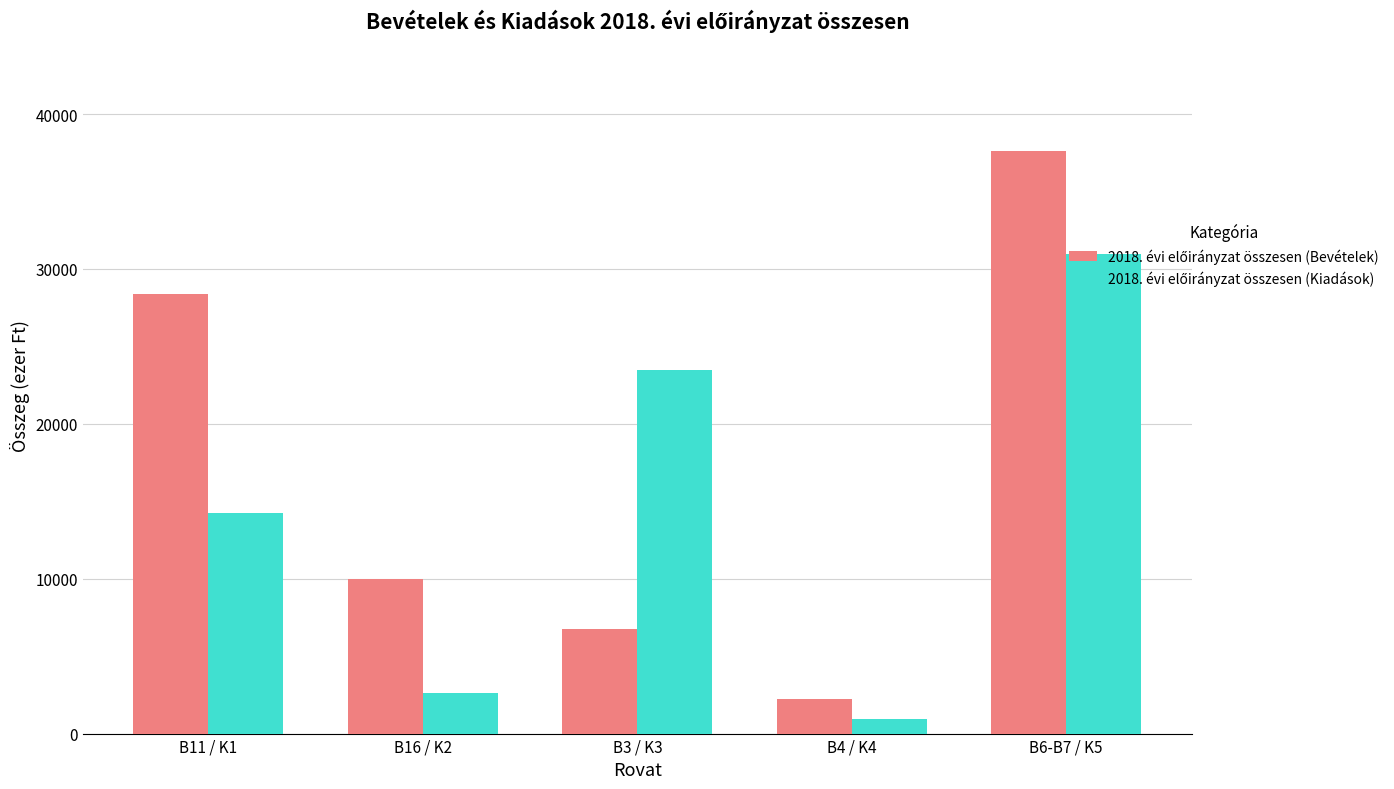

At how many categories does at least one series exceed 16147?

3